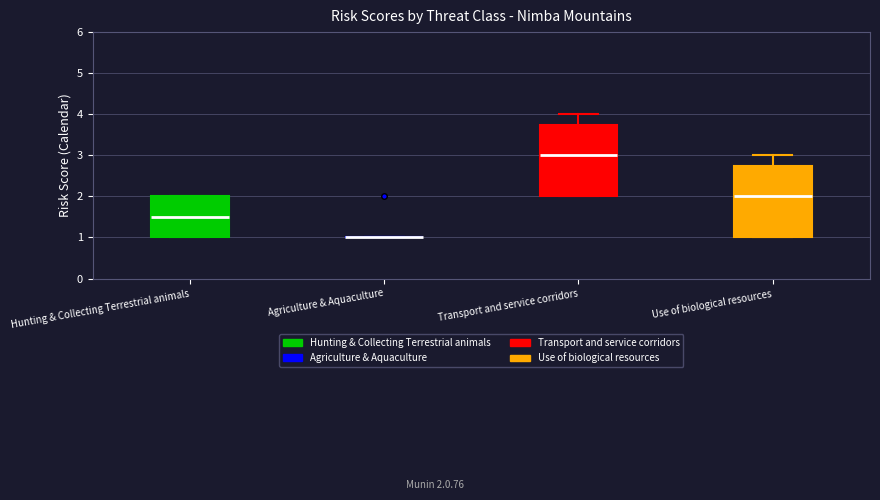

Where is the lower edge of the box for Transport and service corridors on the y-axis? The values are not printed on the chart, so give them approximately, as read against the axis.

2.0